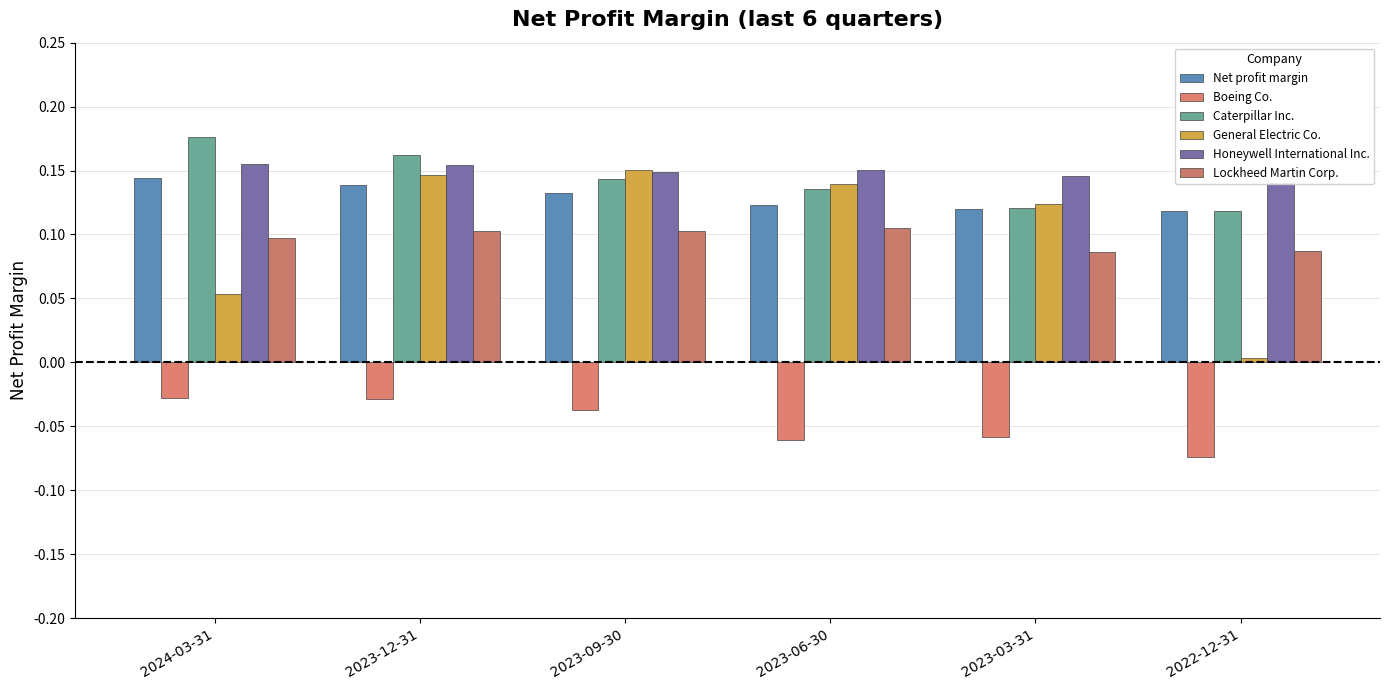

The Lockheed Martin Corp. series shows 0.1 at 2023-09-30. True or false?

False